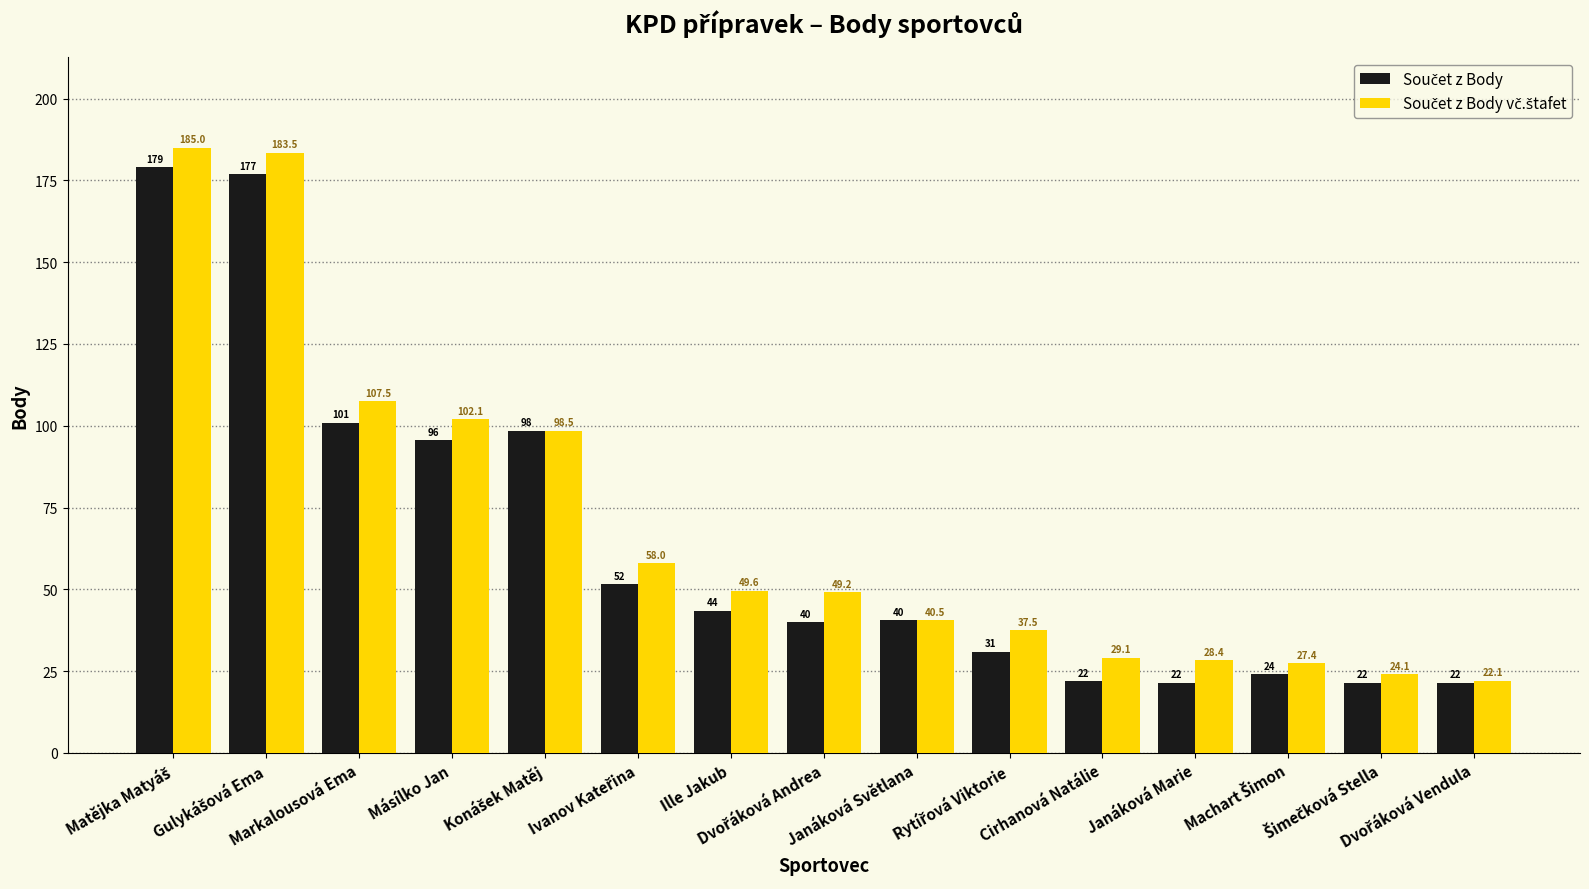

What is the smallest value displayed?

21.5